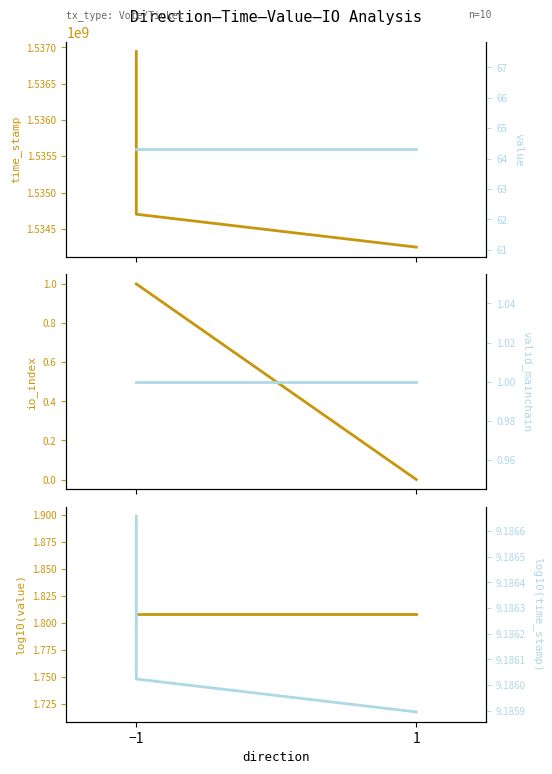

At which category is the sum across all series the highest?

−1